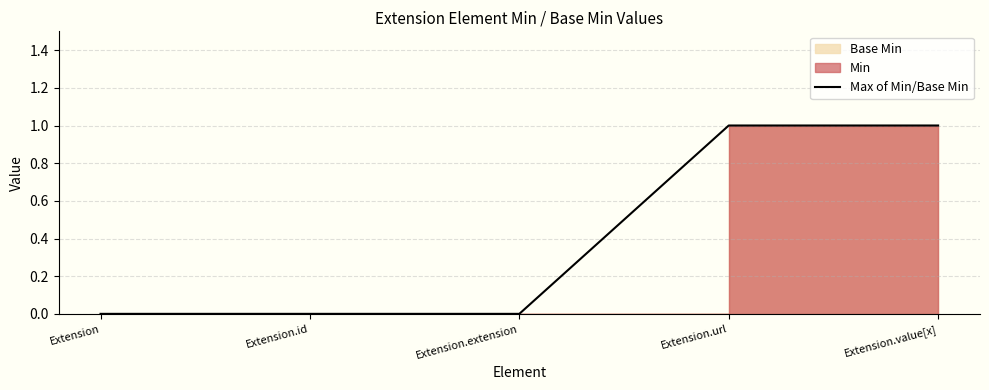

Is it true that the value at Extension.value[x] is 1?

True